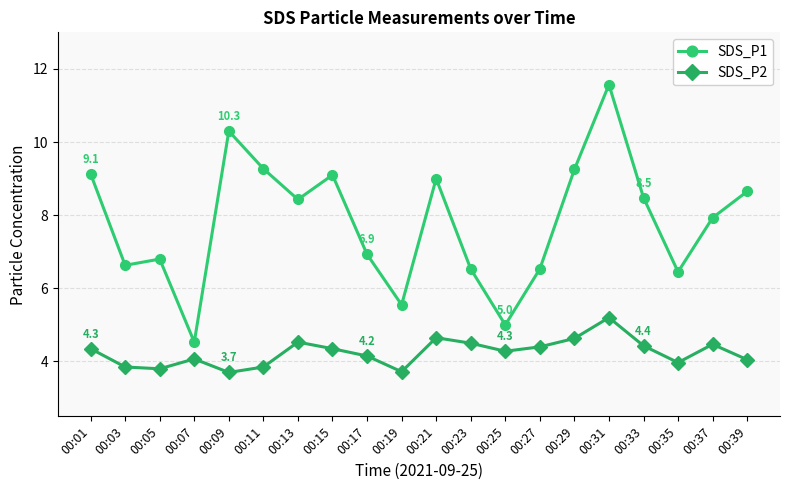

True or false: SDS_P2 has more than 0 interior local peaks.

True